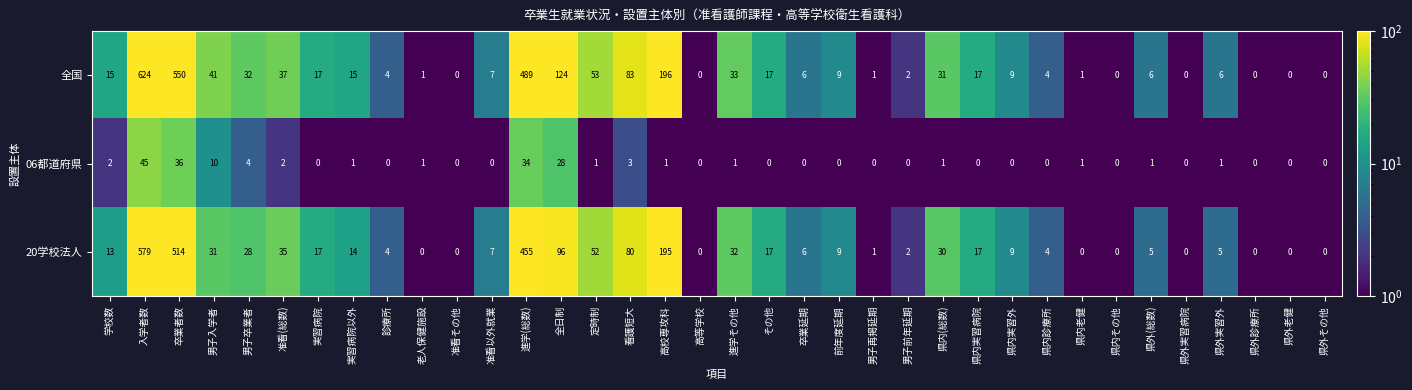

Which series has the widest spread of values?

全国